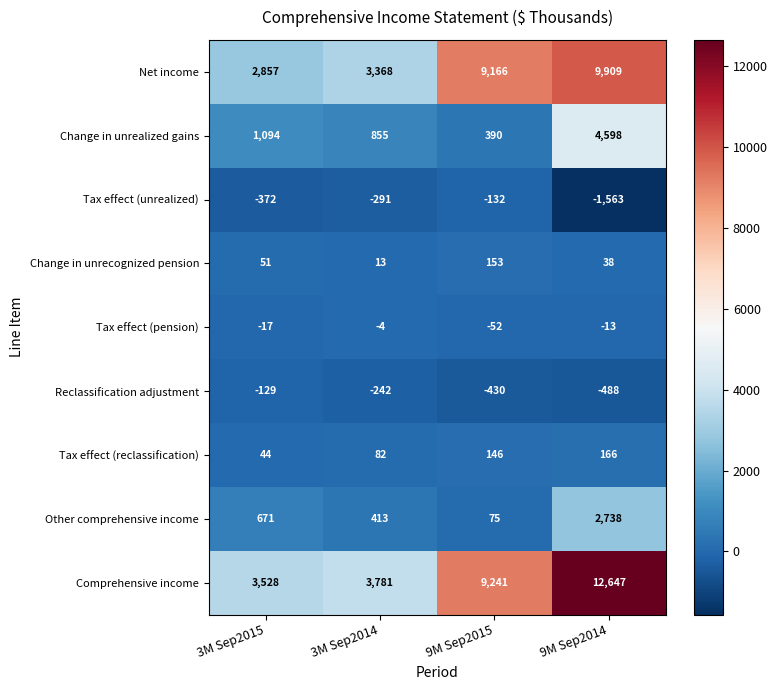

Rank the series by their maximum value, from highest to lowest.

Comprehensive income, Net income, Change in unrealized gains, Other comprehensive income, Tax effect (reclassification), Change in unrecognized pension, Tax effect (pension), Reclassification adjustment, Tax effect (unrealized)